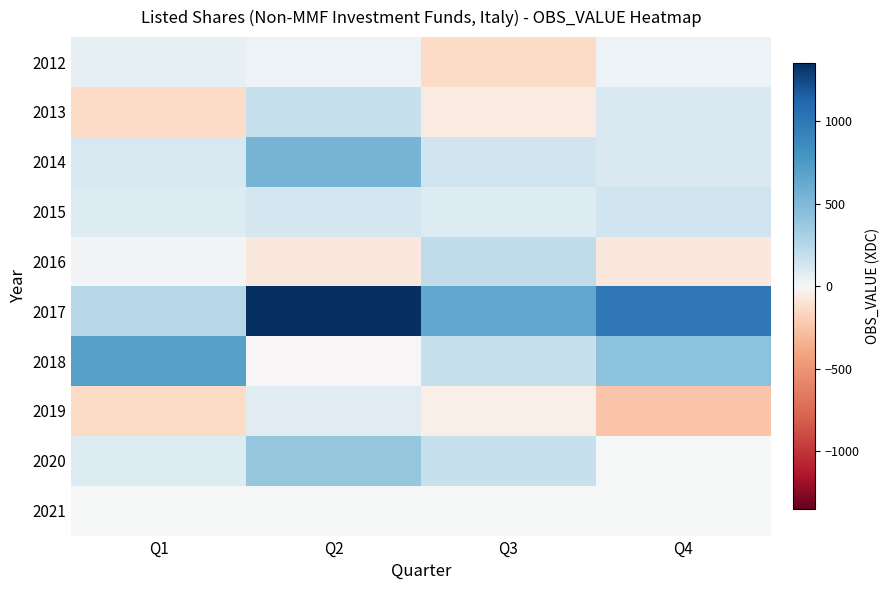

Reading right to left, transcribe all the data shown in this chart.

2012: Q4=42	Q3=-130	Q2=42	Q1=56
2013: Q4=100	Q3=-62	Q2=170	Q1=-131
2014: Q4=101	Q3=137	Q2=534	Q1=106
2015: Q4=134	Q3=86	Q2=125	Q1=90
2016: Q4=-65	Q3=201	Q2=-70	Q1=21
2017: Q4=1000	Q3=649	Q2=1352	Q1=250
2018: Q4=431	Q3=176	Q2=-9	Q1=699
2019: Q4=-248	Q3=-41	Q2=78	Q1=-137
2020: Q4=0	Q3=173	Q2=384	Q1=93
2021: Q4=0	Q3=0	Q2=0	Q1=0